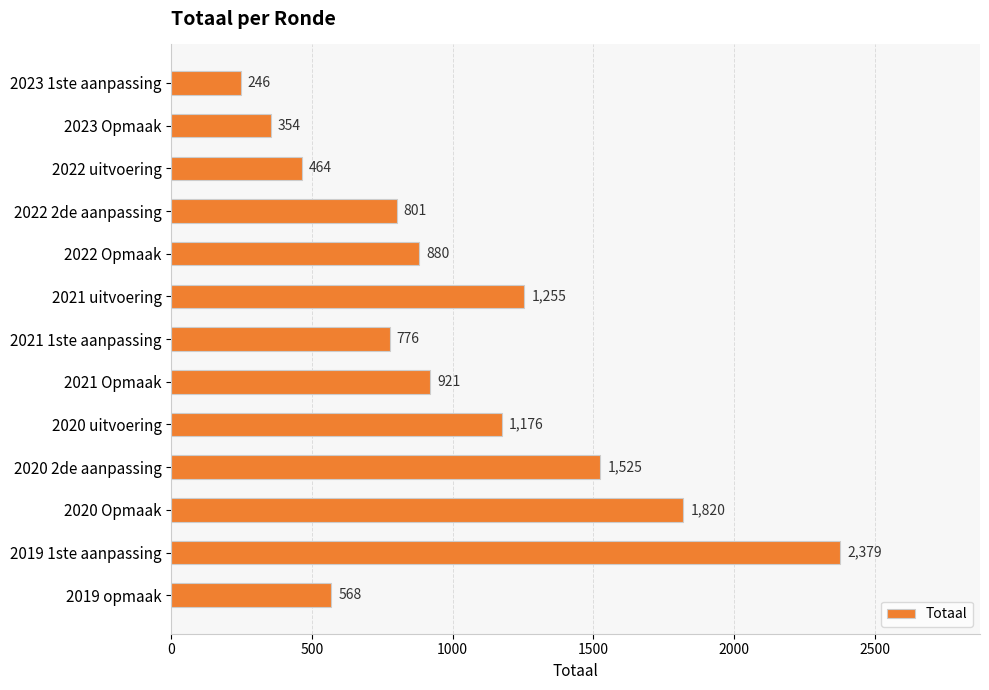

The chart shows a value of 801 at 2022 2de aanpassing. True or false?

True